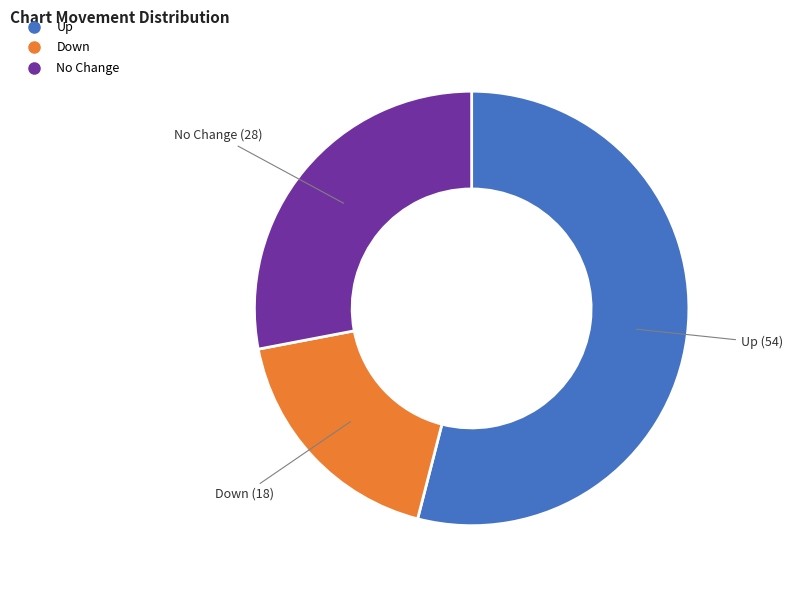

Is there any slice that represents more than half of the pie?

Yes